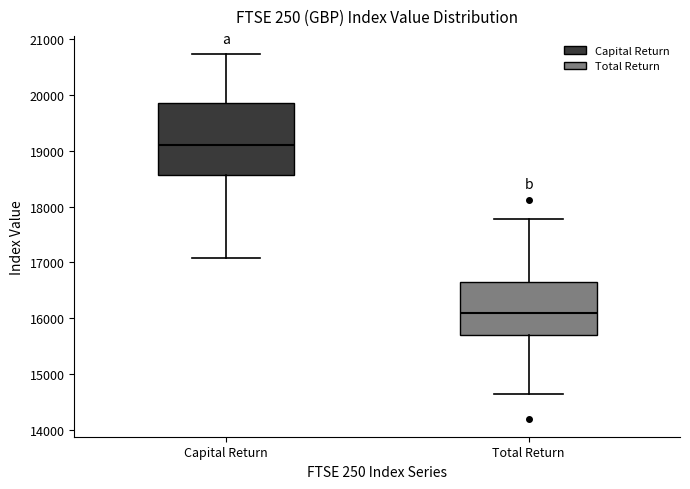

Reading left to right, transcribe this box plot: for each box, give where its median line is, the range the box spans, and where its two whiskers end, as read against the y-axis. The values are not printed on the chart, so give them approximately, as read against the axis.

Capital Return: median 19100, box 18600 to 19900, whiskers 17100 to 20700
Total Return: median 16100, box 15700 to 16600, whiskers 14600 to 17800